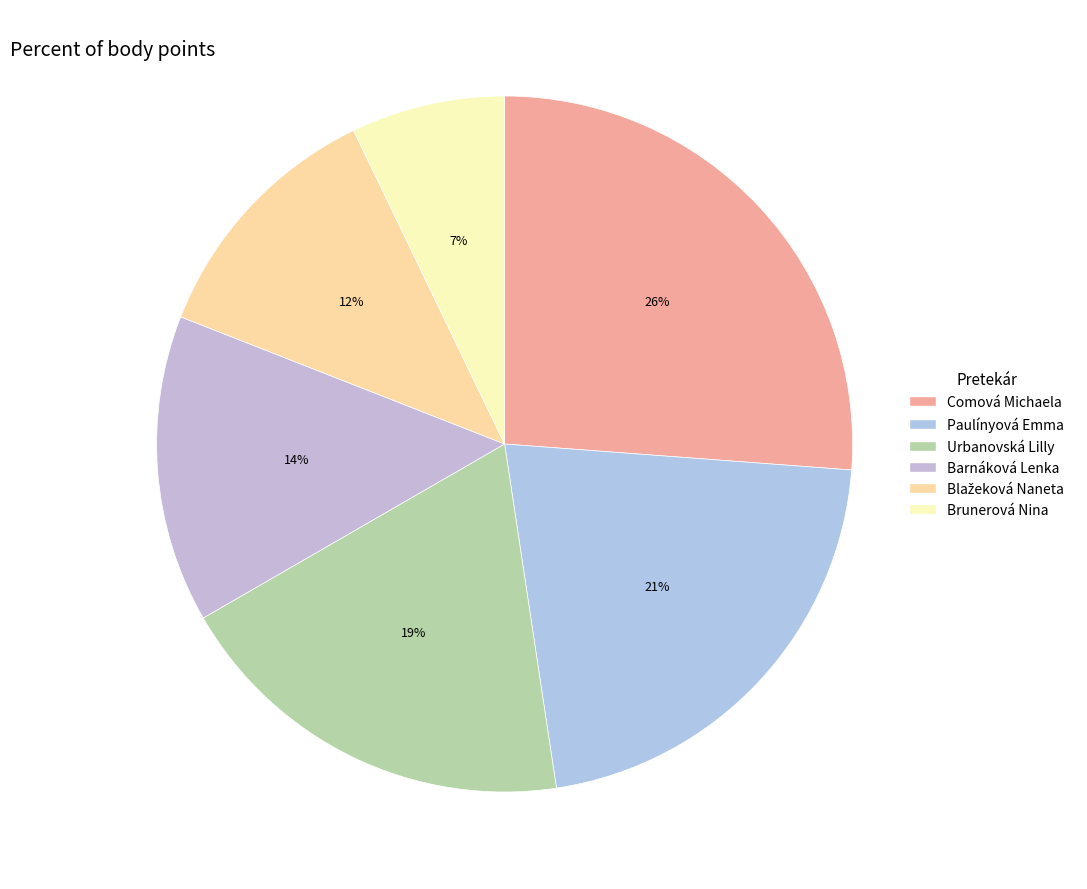

To the nearest percent, what is the combined percentage of Urbanovská Lilly and Comová Michaela?

45%